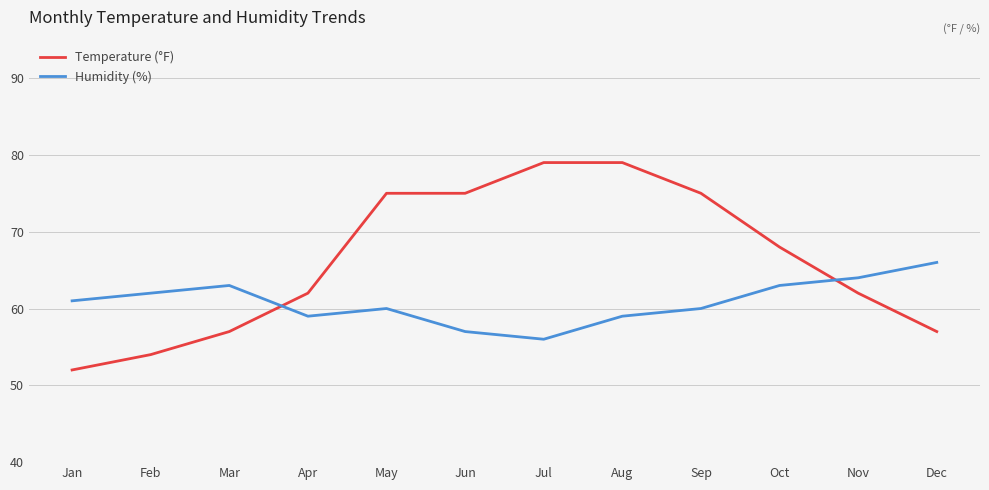

Which series has the largest range (max minus min)?

Temperature (°F)